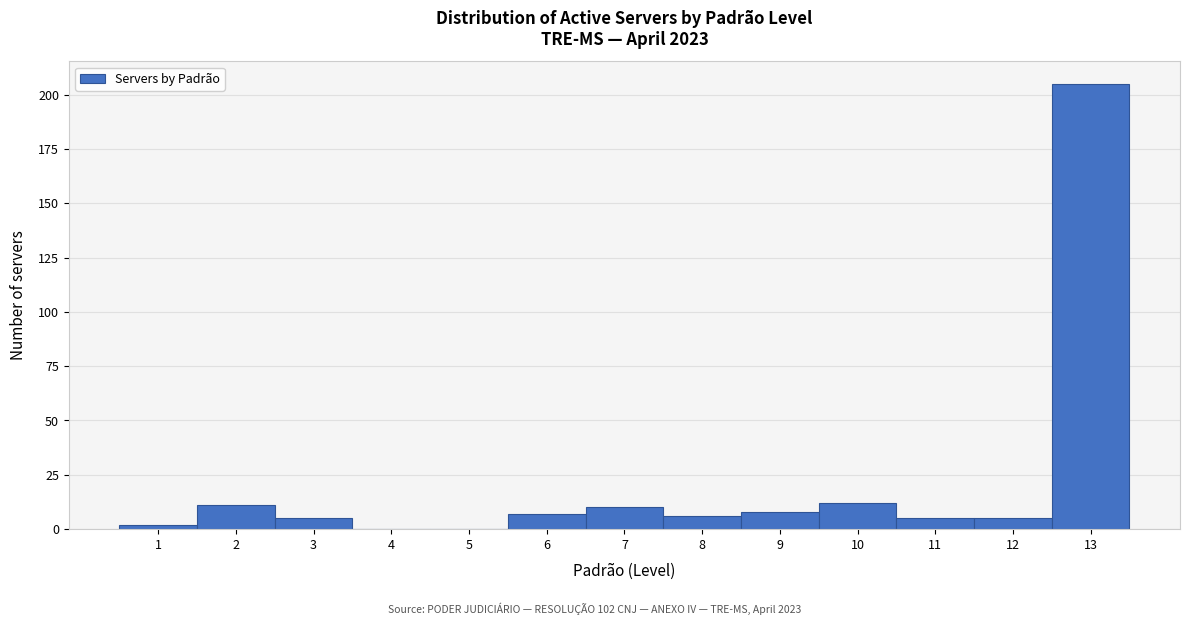

Reading left to right, transcribe this chart: for each bar, give the range it covers on the x-axis and its height. The values are not printed on the chart, so give them approximately, as read against the axis.

0.5 to 1.5: under 5
1.5 to 2.5: 10
2.5 to 3.5: 5
3.5 to 4.5: 0
4.5 to 5.5: 0
5.5 to 6.5: 5
6.5 to 7.5: 10
7.5 to 8.5: 5
8.5 to 9.5: 10
9.5 to 10.5: 10
10.5 to 11.5: 5
11.5 to 12.5: 5
12.5 to 13.5: 205